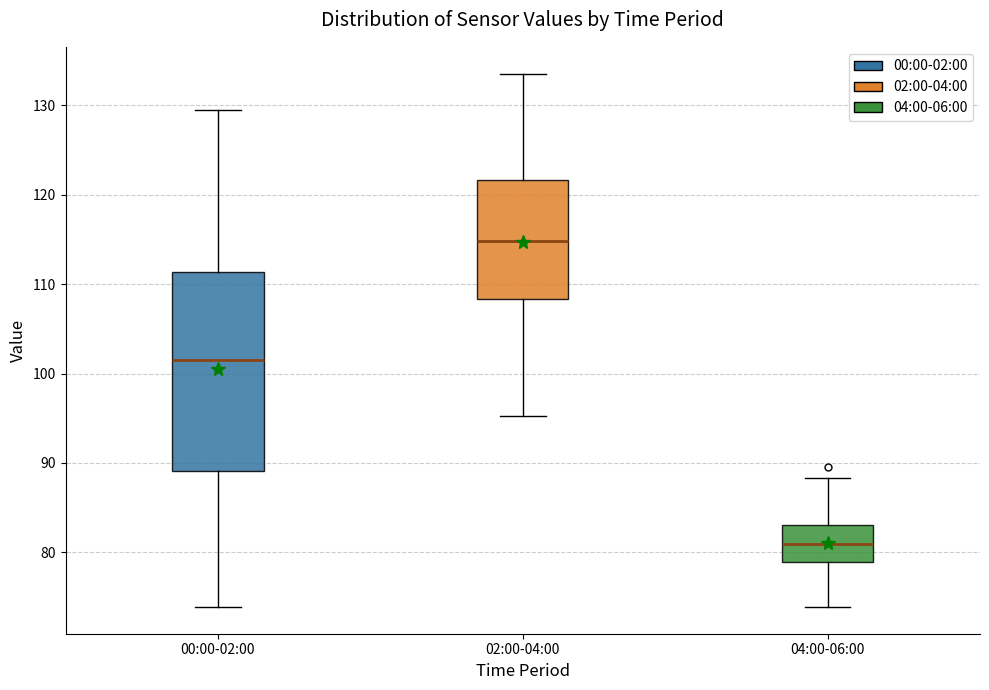

Which box has the highest median line?

02:00-04:00